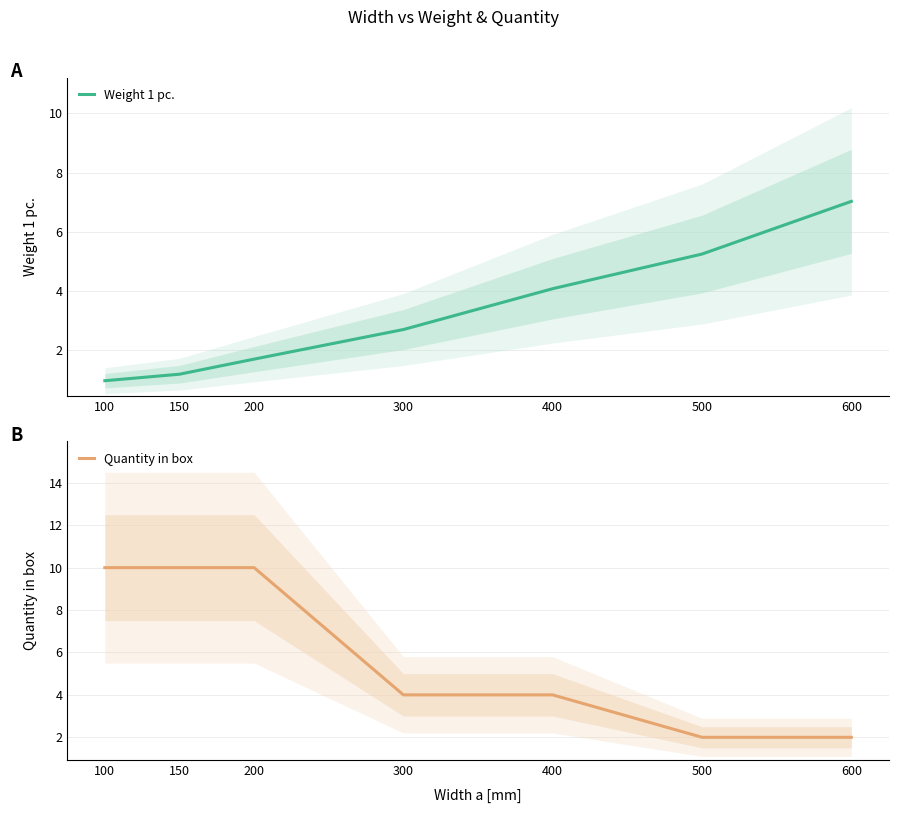

True or false: Weight 1 pc. has more than 1 interior local peaks.

False